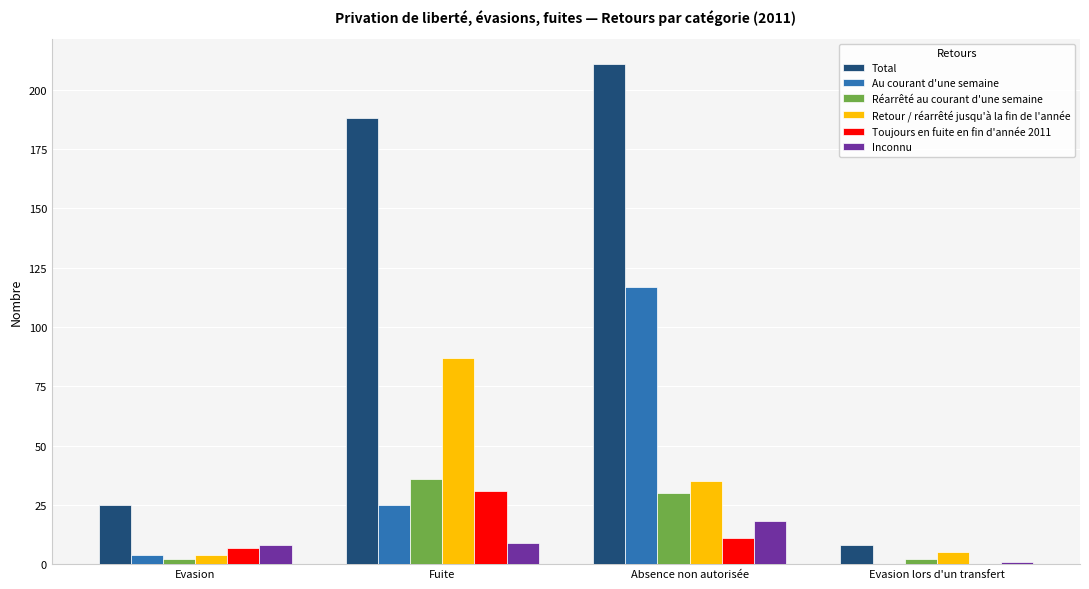

What is the spread (max minus min) of values at Evasion lors d'un transfert?

8